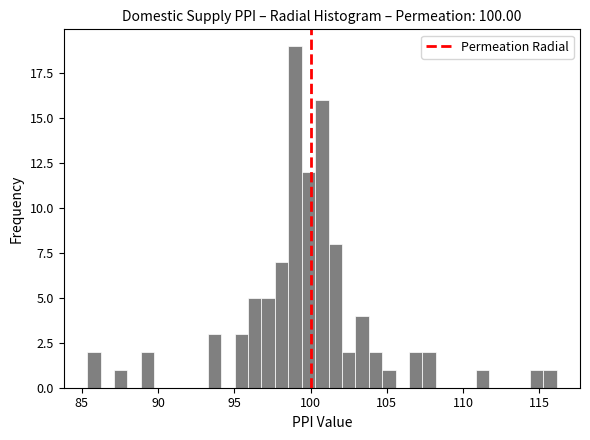

Read against the x-axis, roughly where is the centre of the tallest bar?

99.0